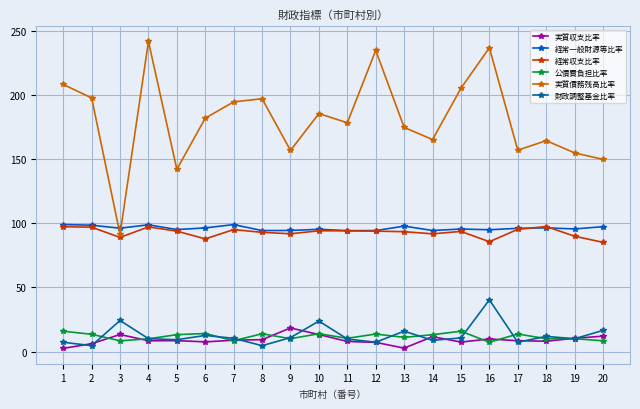

Which series has the largest range (max minus min)?

実質債務残高比率